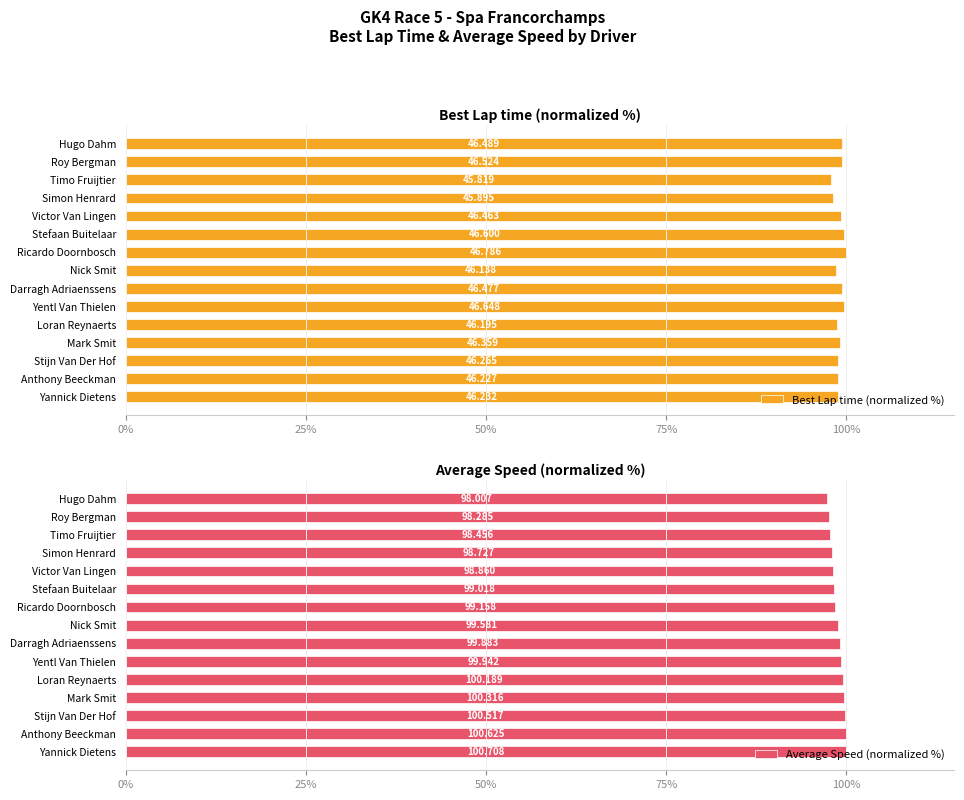

At which label does Average Speed (normalized %) reach its minimum?

Hugo Dahm